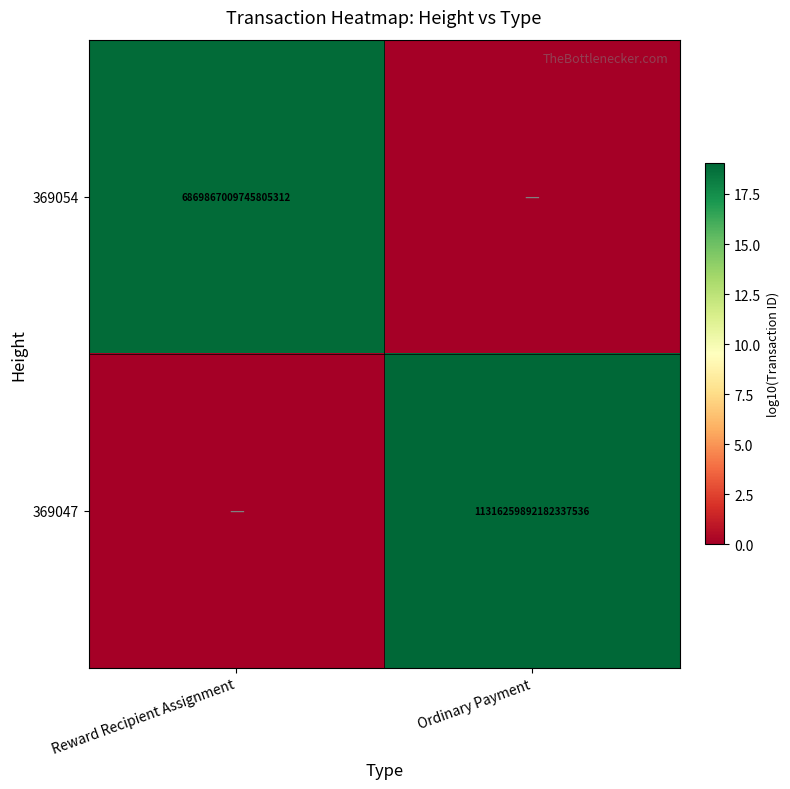

The 369047 series shows 11316259892182337536 at Ordinary Payment. True or false?

True